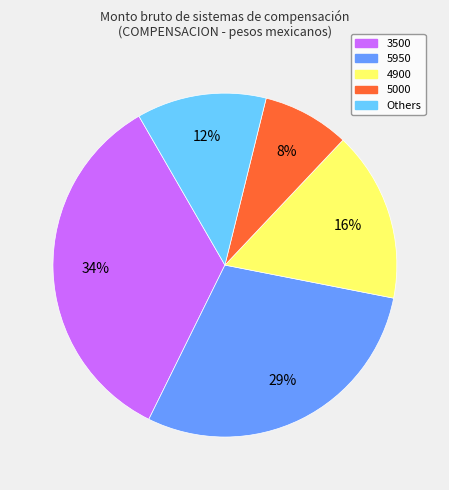

Is it true that Others is 12% of the pie?

True